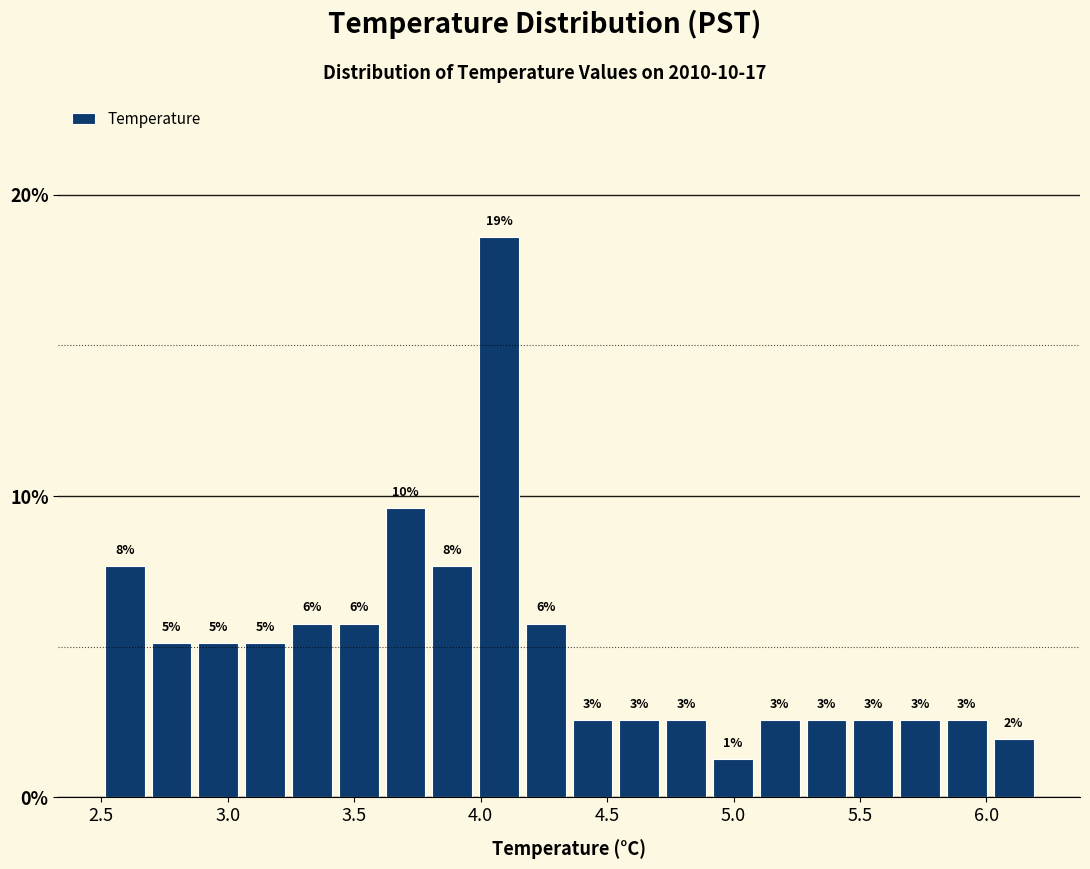

Around what value on the x-axis is the tallest bar? Give the approximate position of its centre, as read against the axis.

4.05